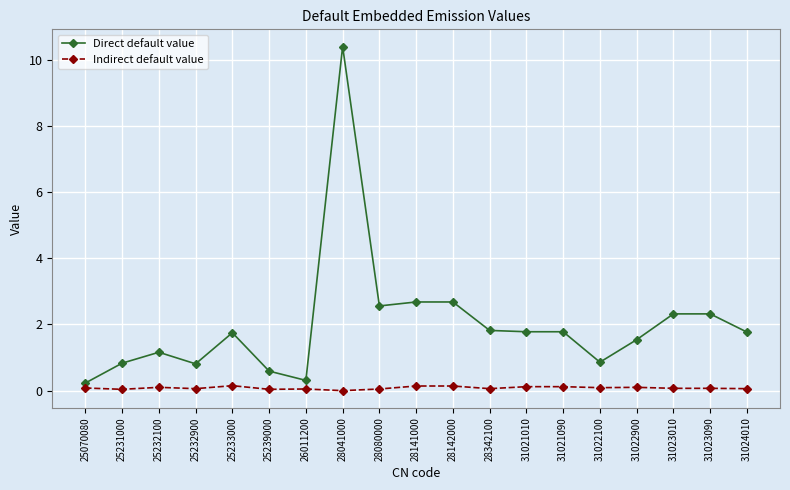

How many values in the Direct default value series exceed 1?

13